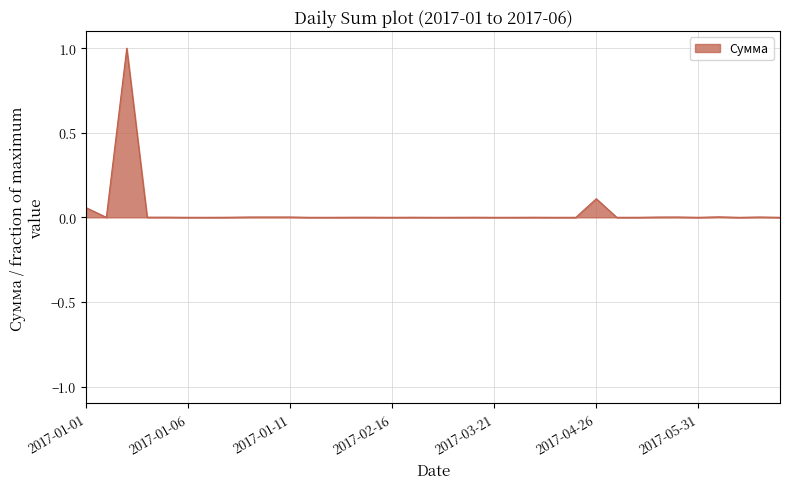

What is the maximum value shown in the chart?

1.0